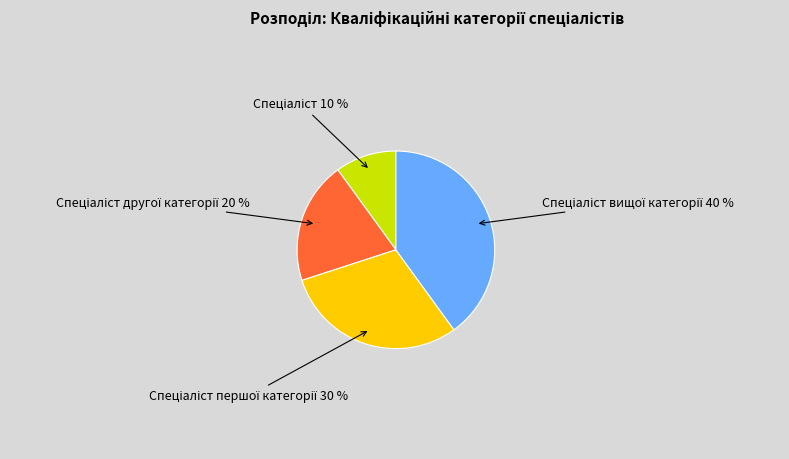

To the nearest percent, what is the average slice percentage?

25%